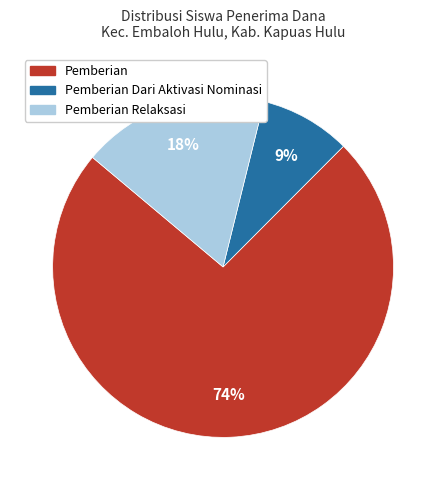

What is the largest slice in the pie chart?

Pemberian